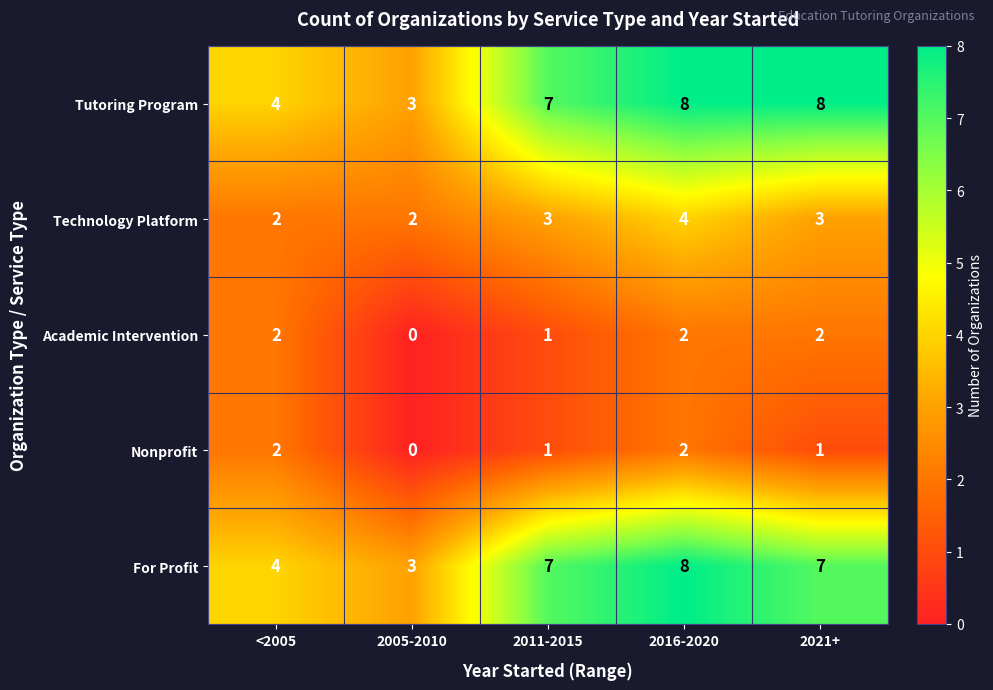

How many distinct data groups are displayed?

5